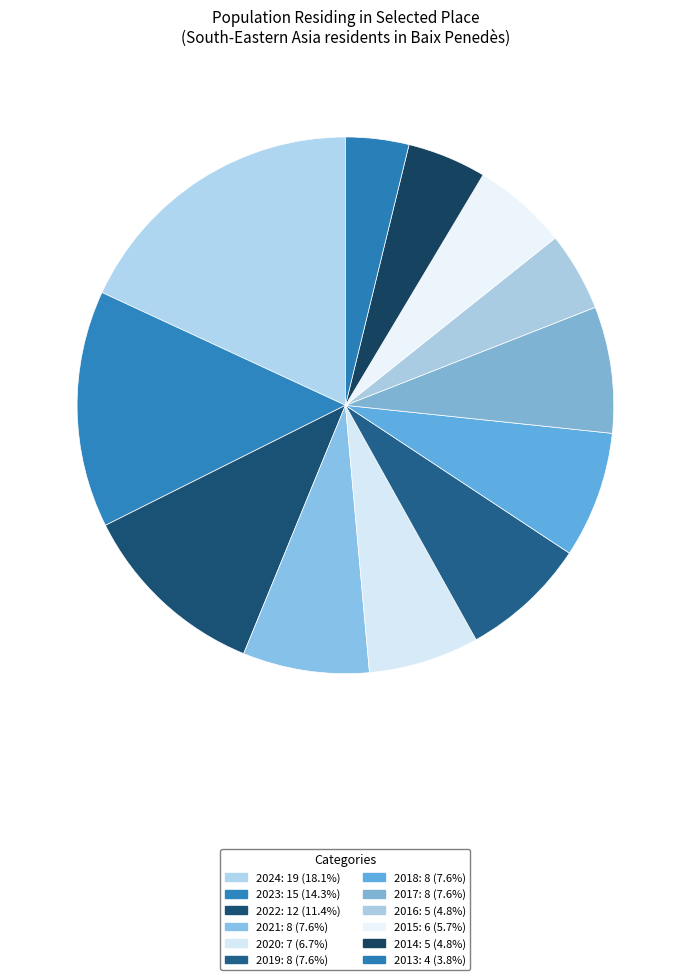

How many slices are in this pie chart?

12